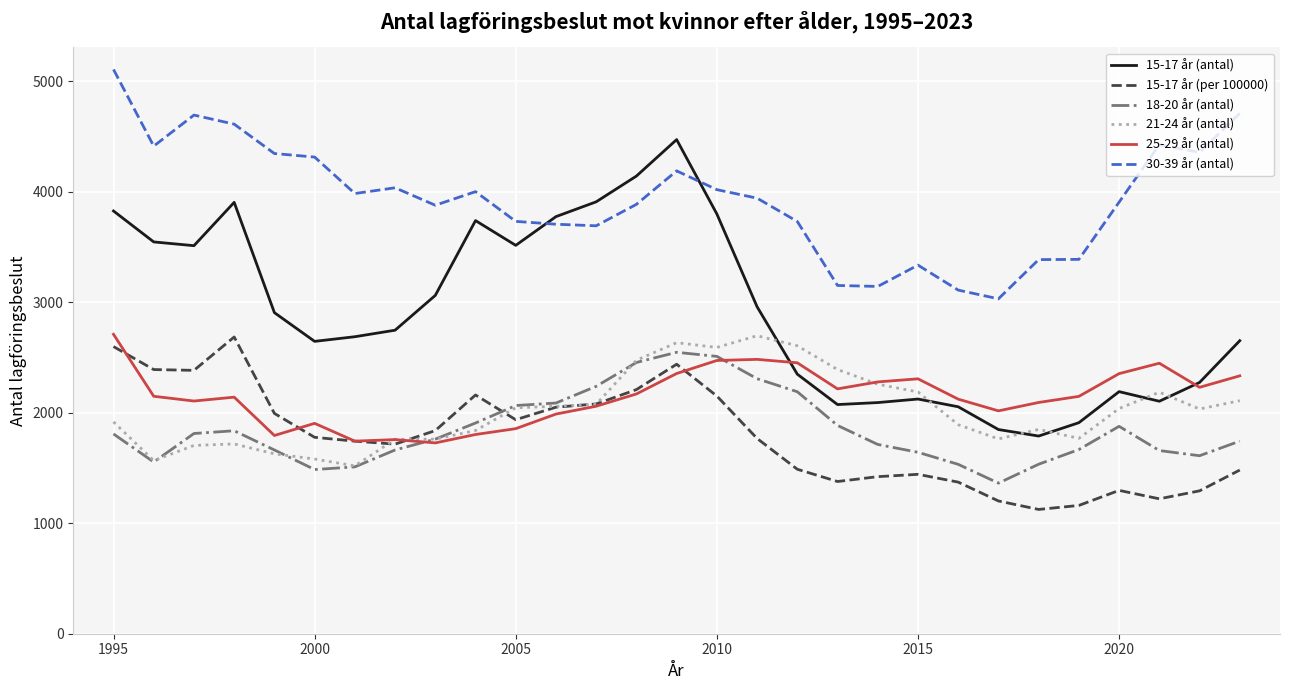

Which series has the widest spread of values?

15-17 år (antal)